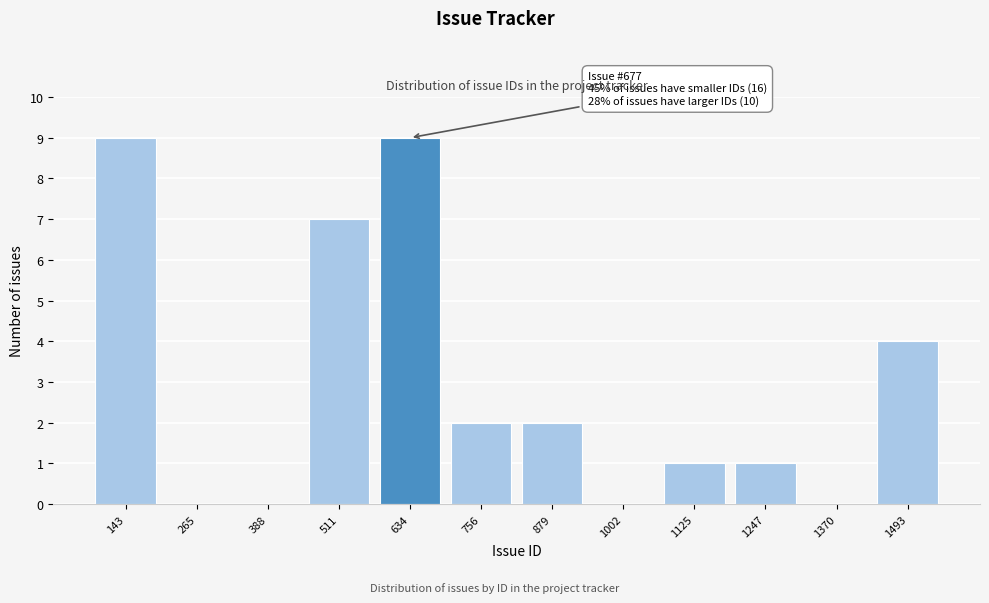

Reading left to right, extract all data points from this chart.

143=9	265=0	388=0	511=7	634=9	756=2	879=2	1002=0	1125=1	1247=1	1370=0	1493=4